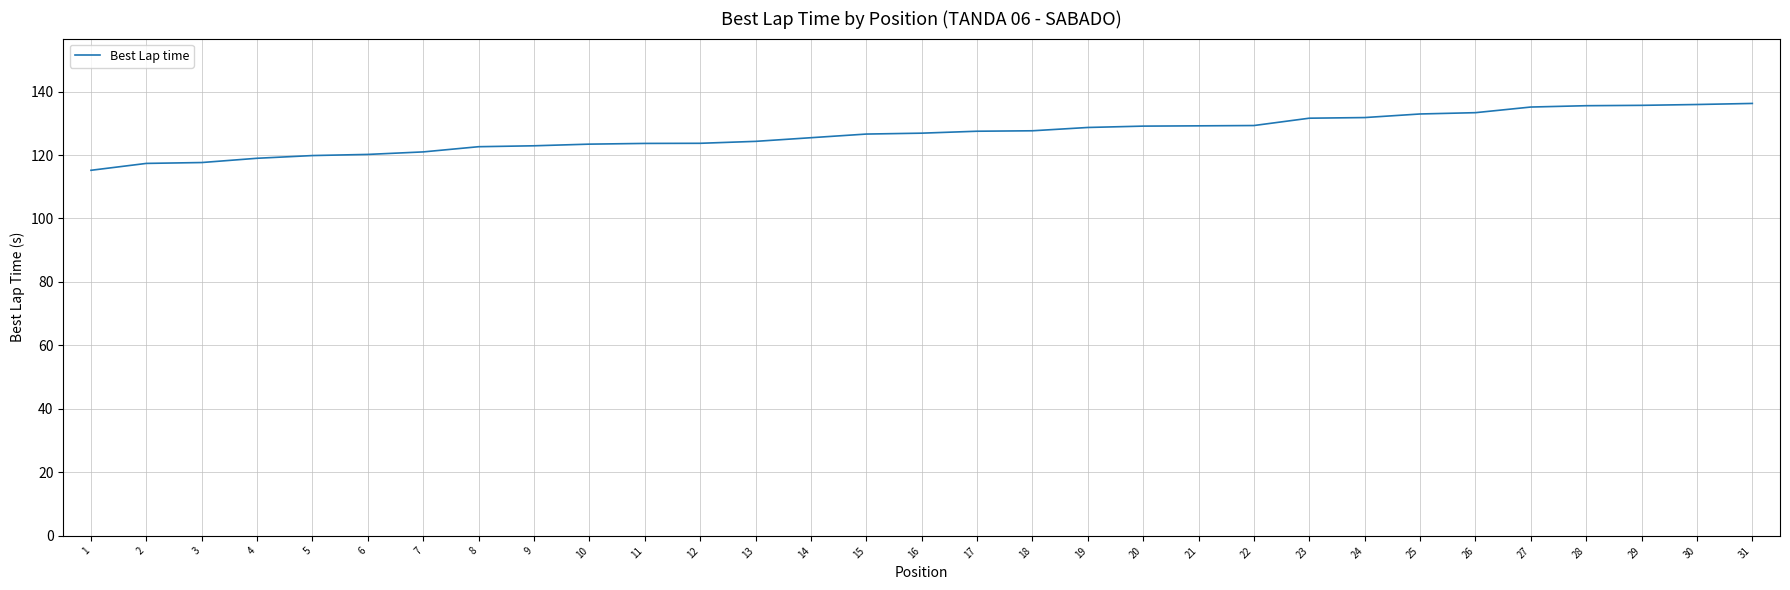

What is the difference between the values at 27 and 17?

7.6